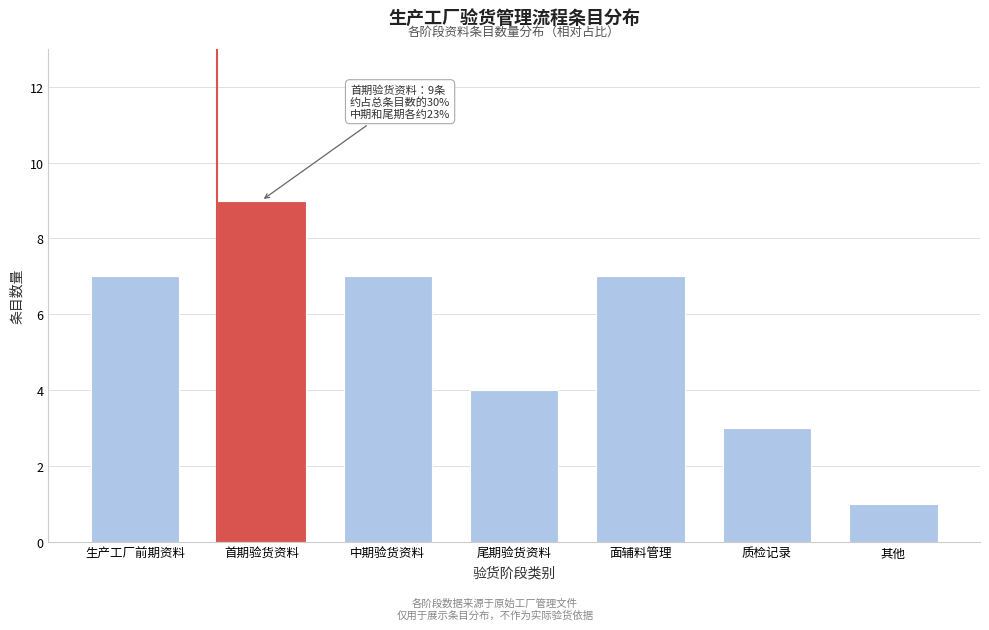

Reading left to right, list all the values displayed in this chart.

7	9	7	4	7	3	1